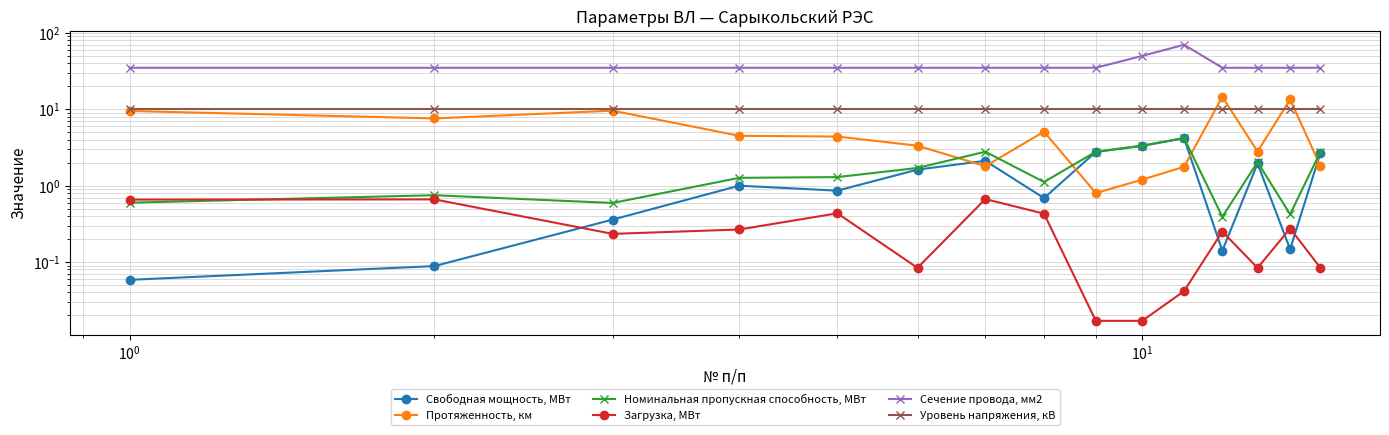

What are all the series names shown in the legend?

Свободная мощность, МВт, Протяженность, км, Номинальная пропускная способность, МВт, Загрузка, МВт, Сечение провода, мм2, Уровень напряжения, кВ